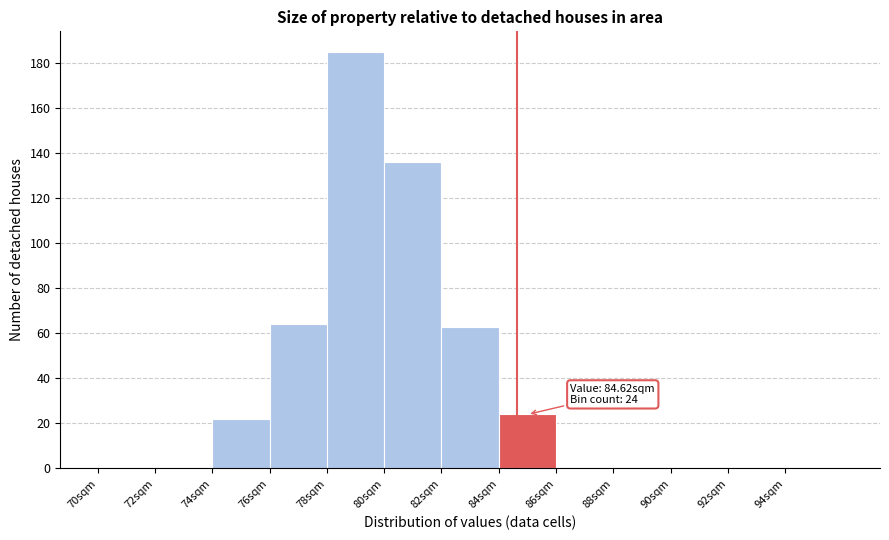

Which range on the x-axis has the tallest bar?

78 to 80